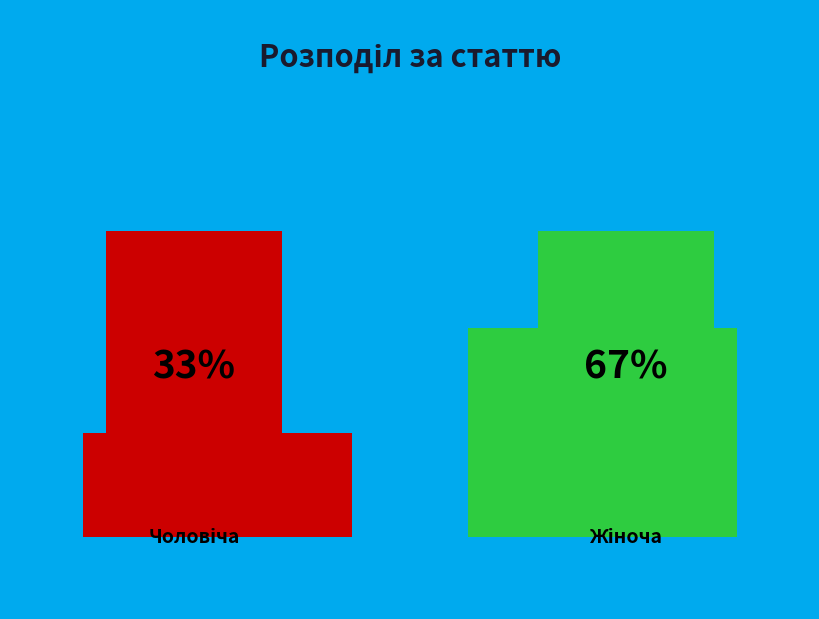

Which category has the biggest portion of the pie?

Жіноча